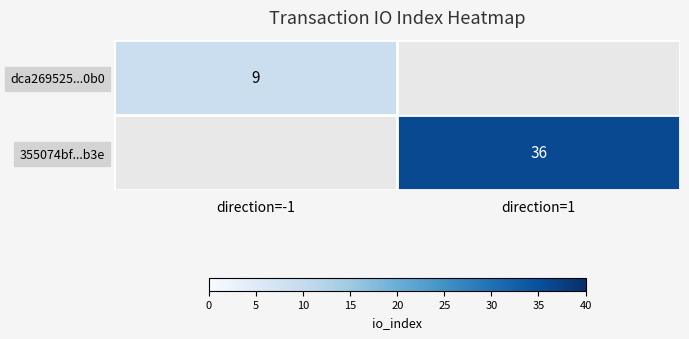

How many data points does each series have?

2